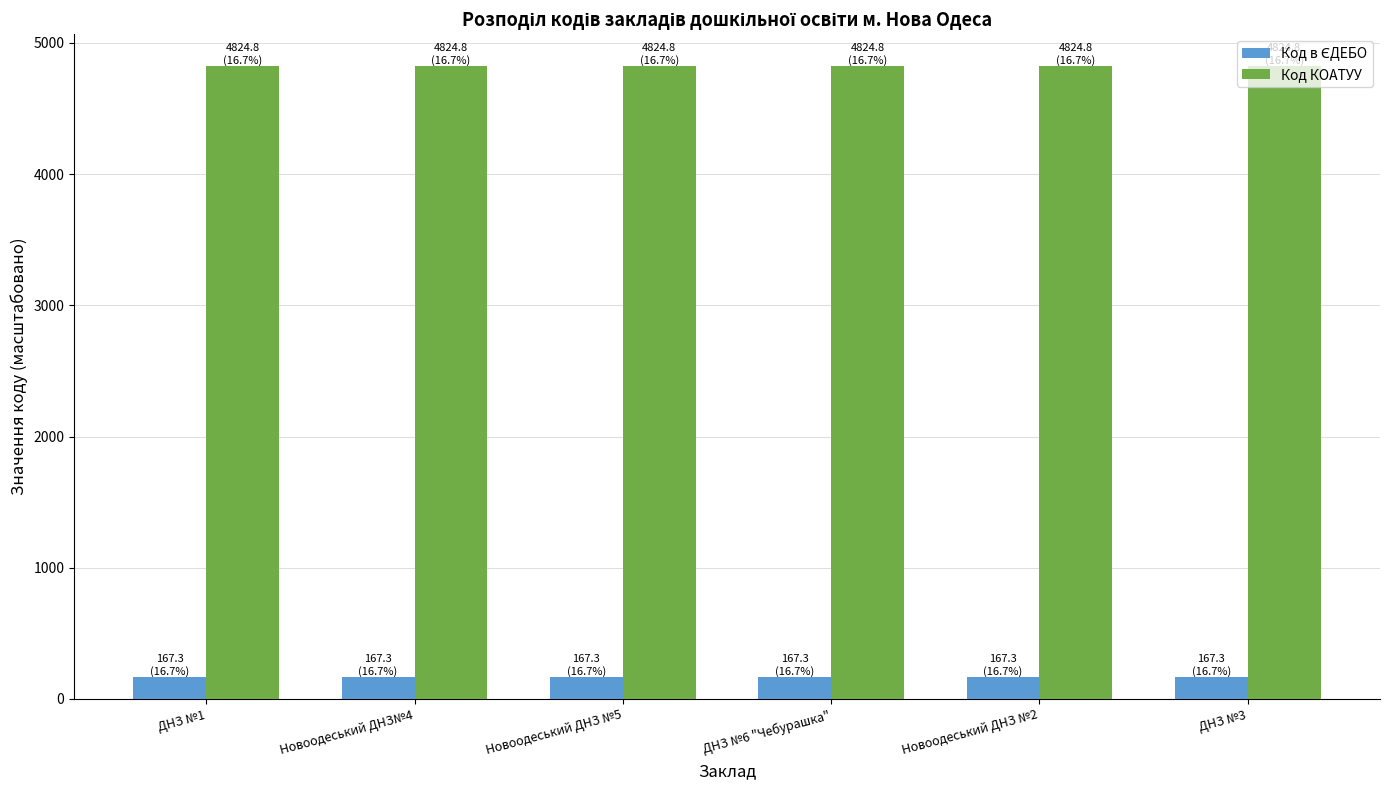

What is the spread (max minus min) of values at ДНЗ №3?

4657.5